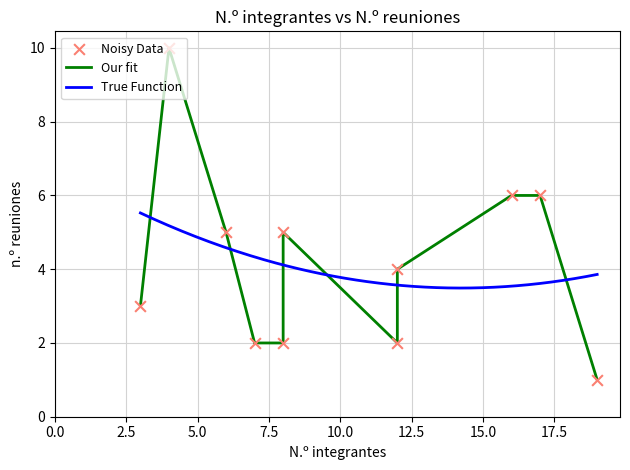

Between 19 and 8, which is larger?

8